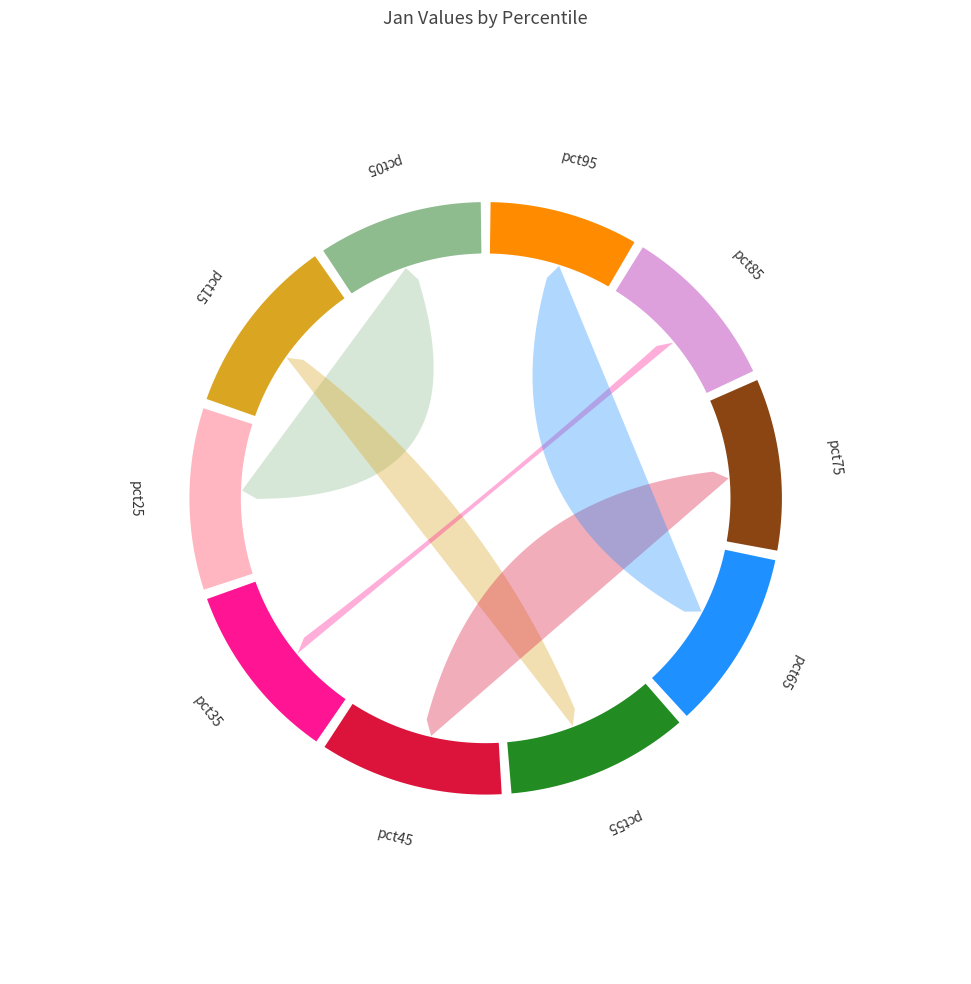

To the nearest percent, what percentage of the pie is pct05?

10%